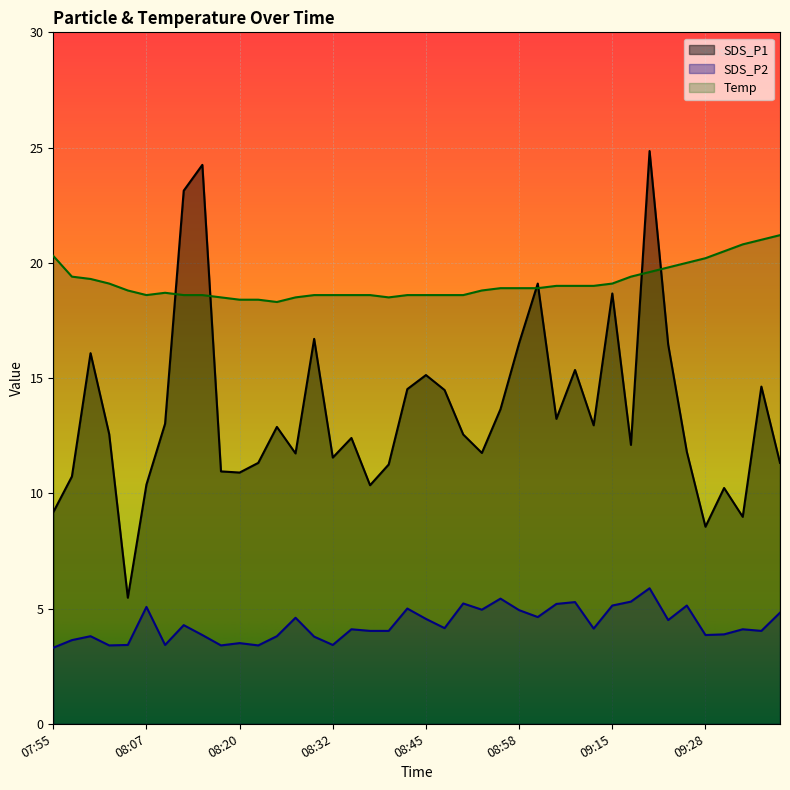

At how many categories does at least one series exceed 13?

40